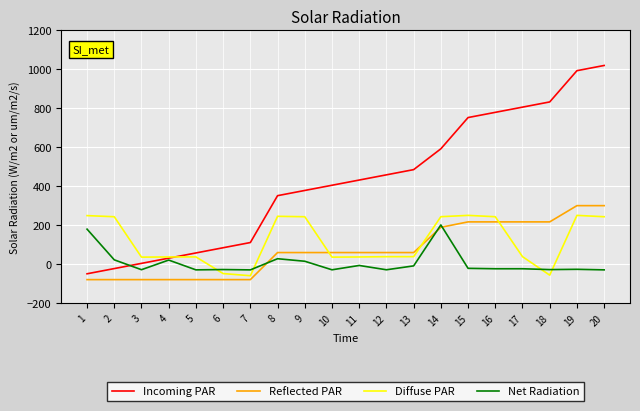

How many lines are shown in the chart?

4